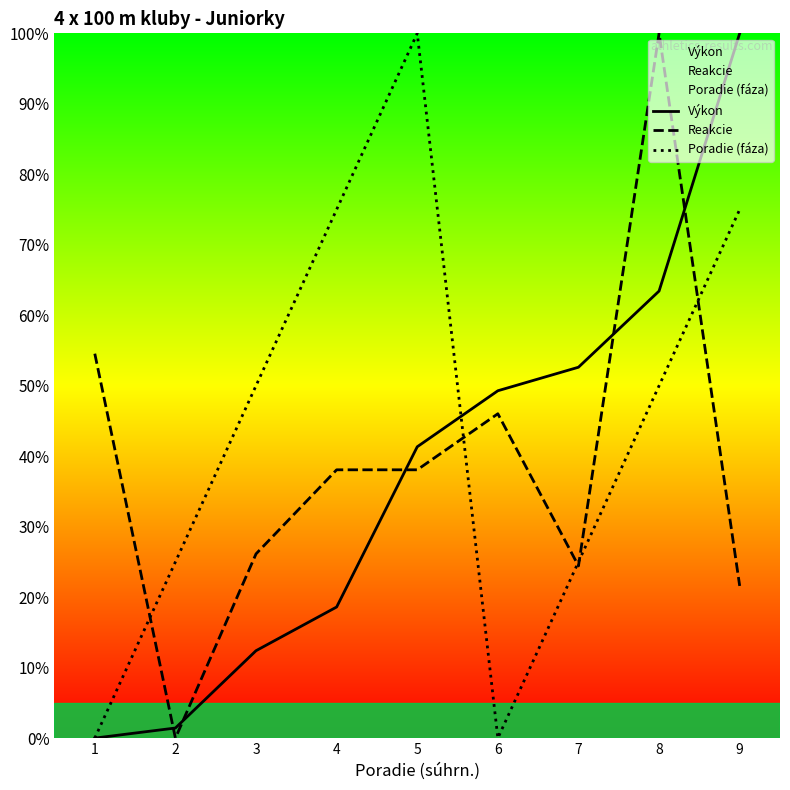

Does the chart display data point markers on the line(s)?

No